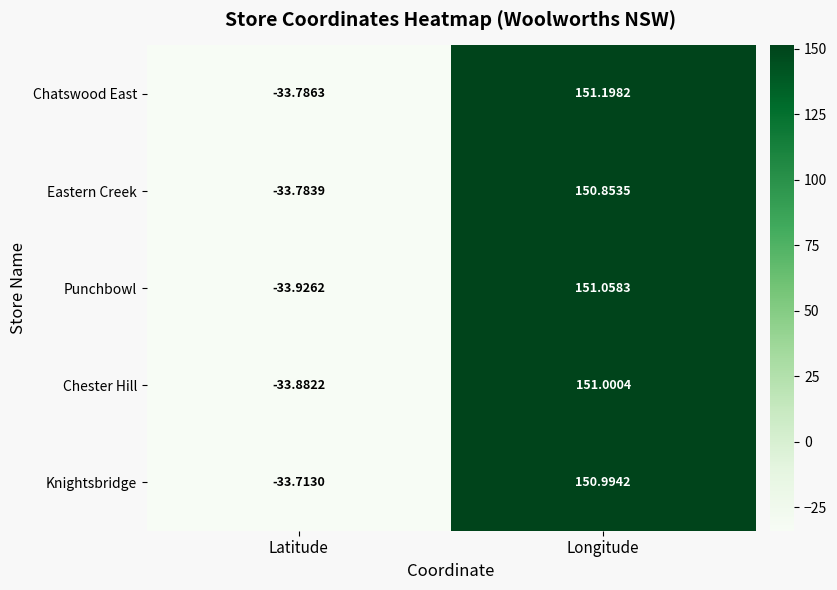

What is the total value across all series at Longitude?

755.1